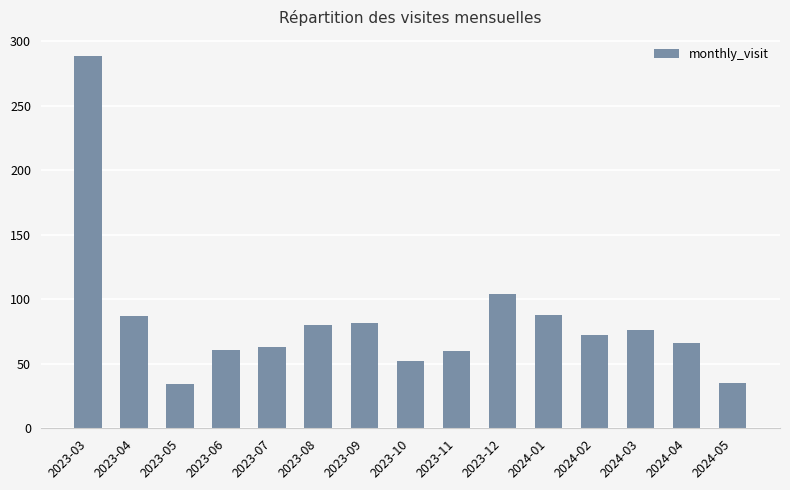

What is the sum of the values at 2023-05 and 2023-09?

116